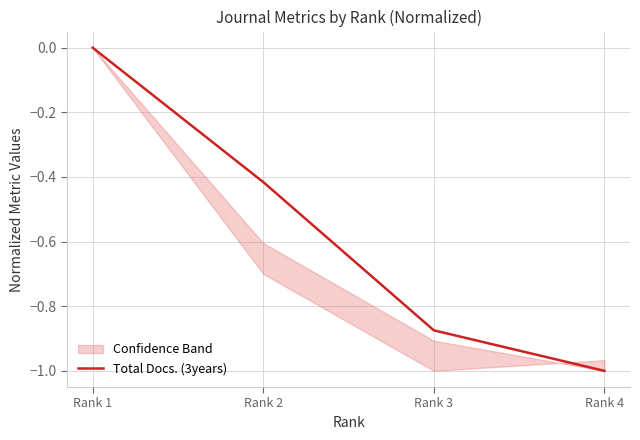

Reading right to left, what are all the values shown in this chart?

-1.0	-0.9	-0.4	0.0